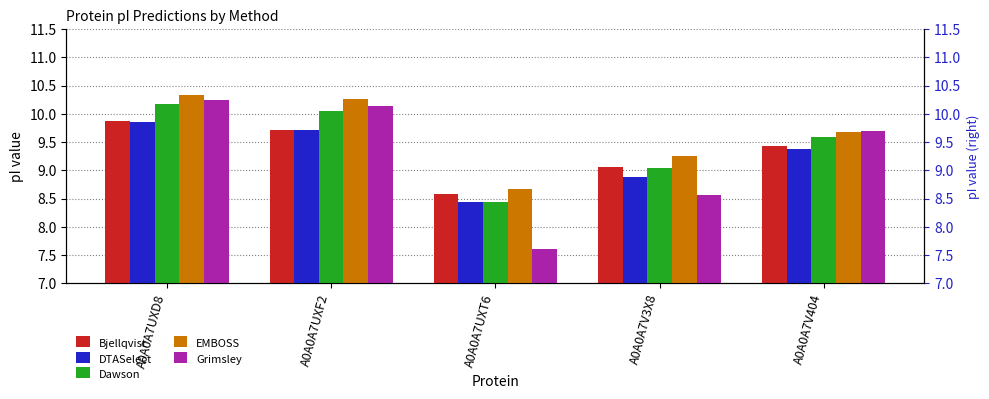

Reading left to right, extract all data points from this chart.

Bjellqvist: 9.9	9.7	8.6	9.1	9.4
DTASelect: 9.9	9.7	8.4	8.9	9.4
Dawson: 10.2	10.1	8.4	9.0	9.6
EMBOSS: 10.3	10.3	8.7	9.3	9.7
Grimsley: 10.2	10.1	7.6	8.6	9.7